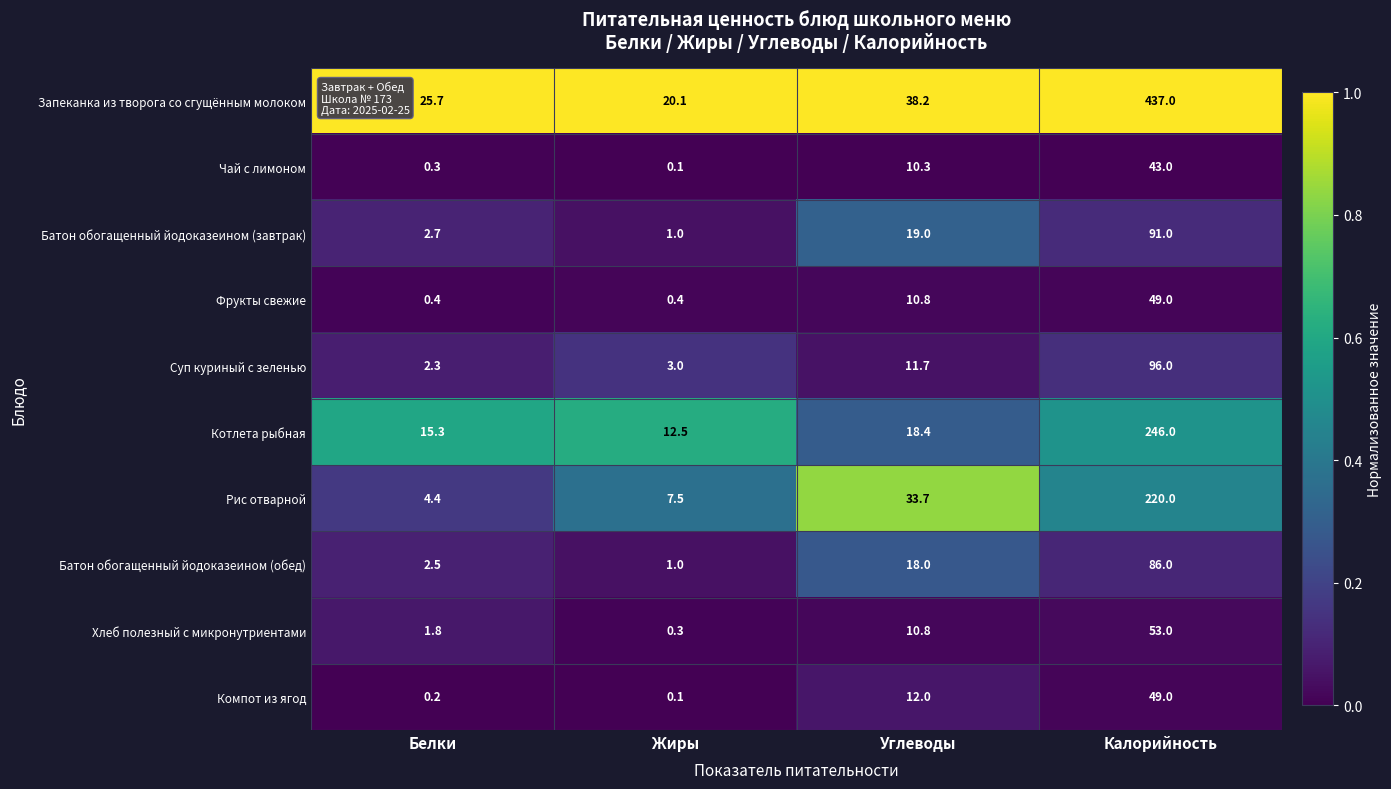

What value does the Фрукты свежие series have at Калорийность?

49.0